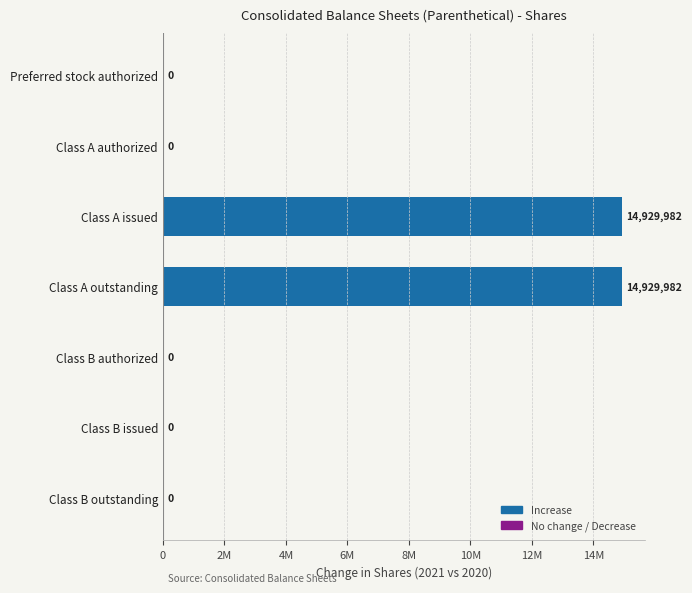

What is the maximum value shown in the chart?

14929982